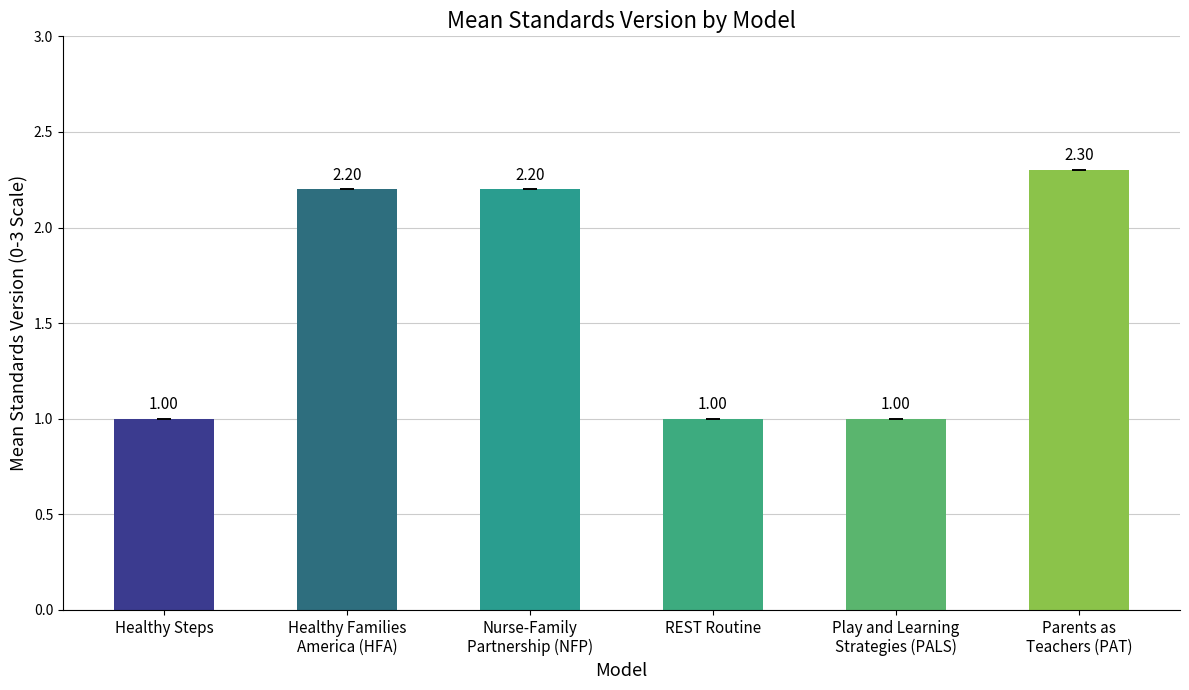

What is the change in value from Nurse-Family
Partnership (NFP) to Parents as
Teachers (PAT)?

+0.1